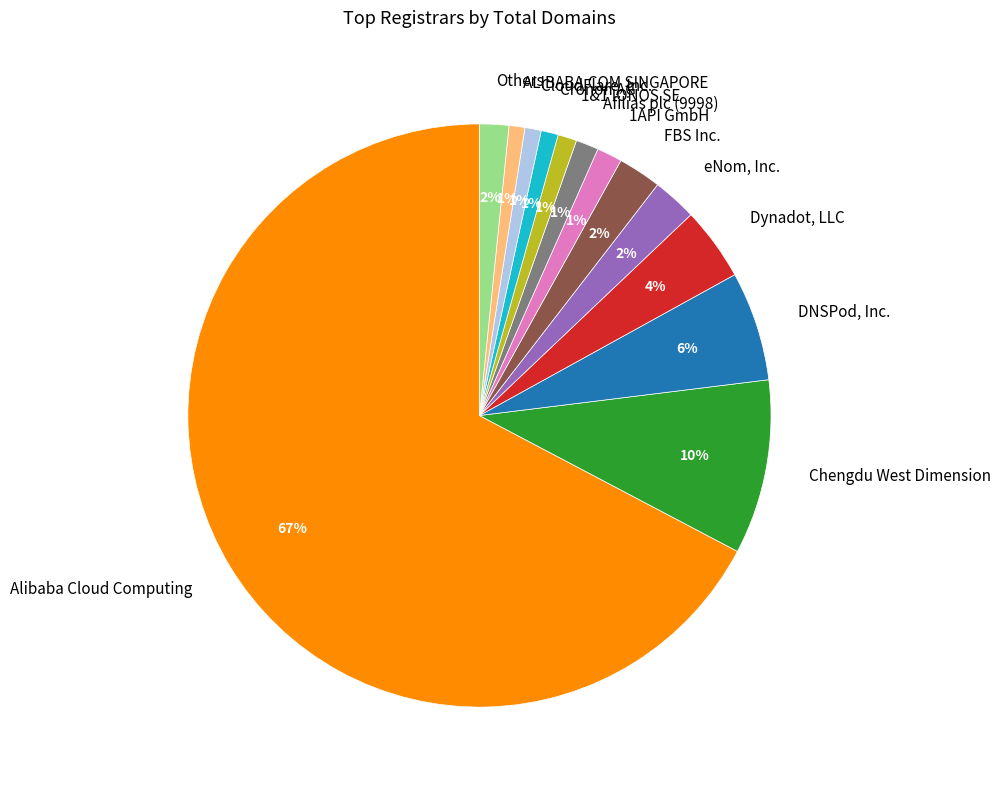

Do 1&1 IONOS SE and Alibaba Cloud Computing together represent more than half of the pie?

Yes